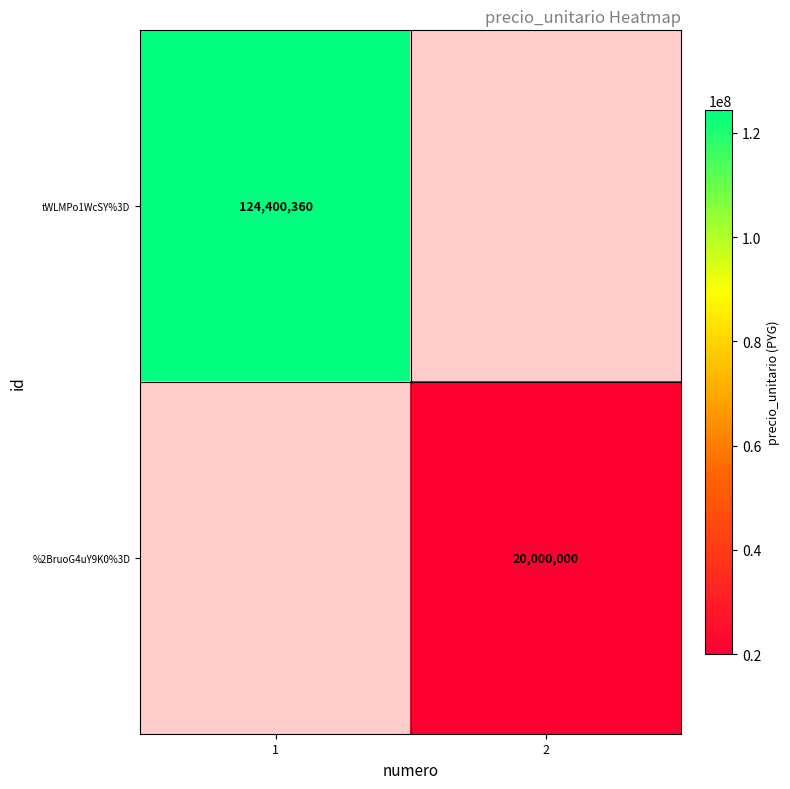

What is the greatest value displayed?

124400360.0